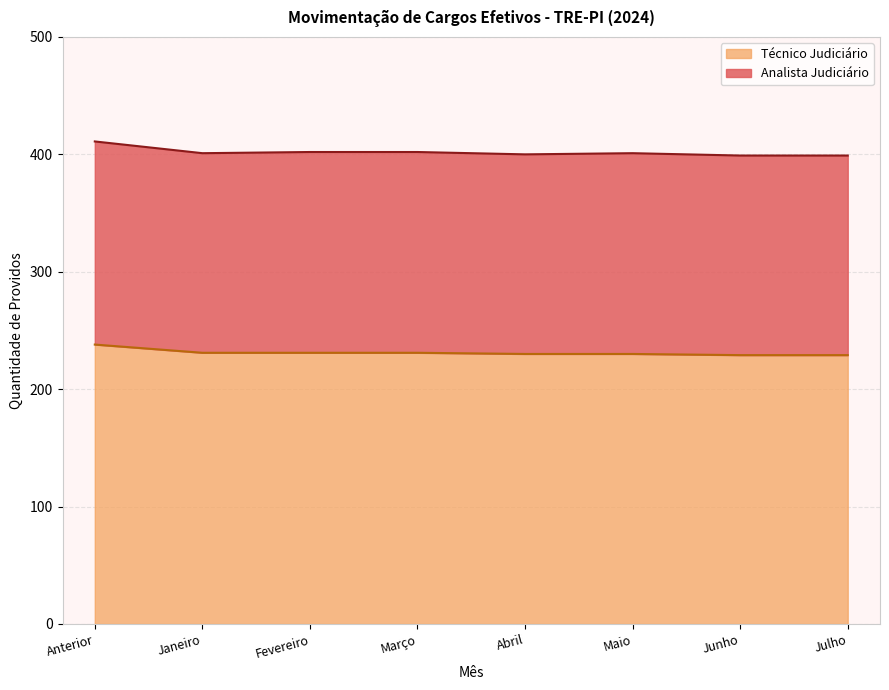

List the labels in order of value, smallest first.

Junho, Julho, Abril, Maio, Janeiro, Fevereiro, Março, Anterior